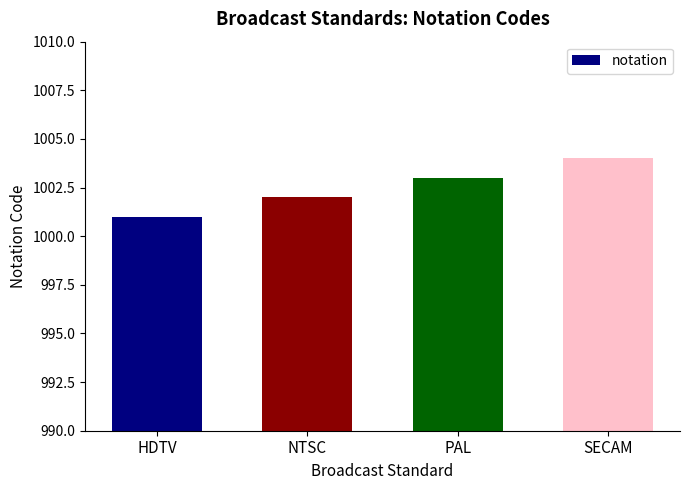

What is the maximum value shown in the chart?

1004